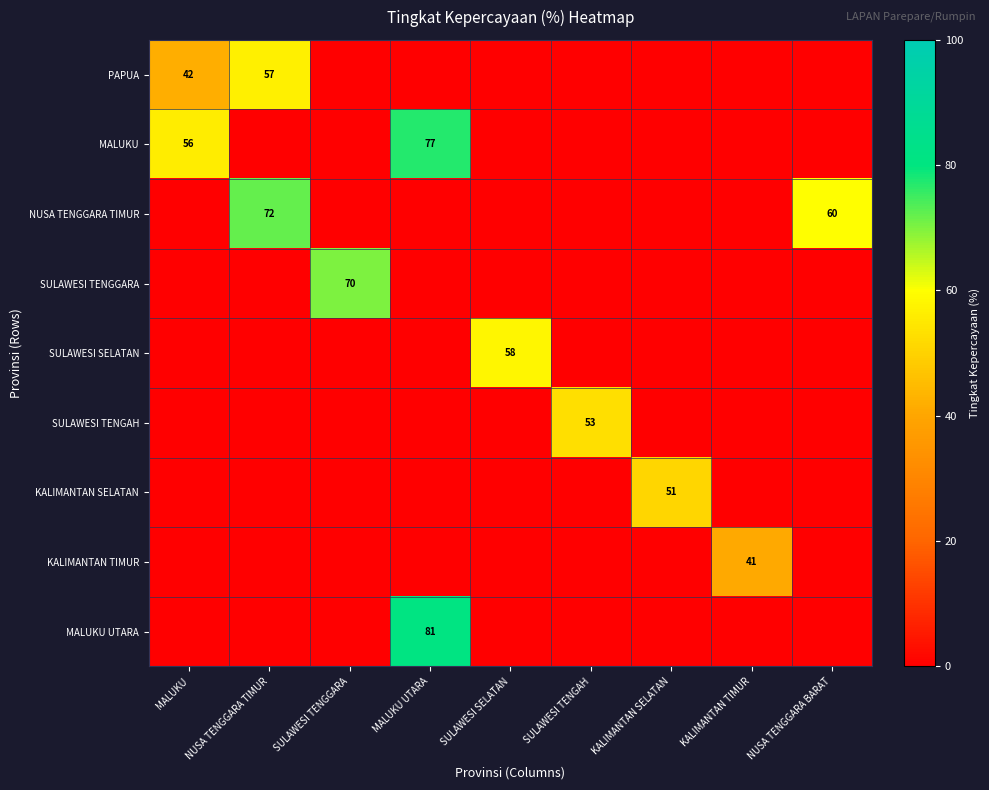

What is the difference between the highest and lowest values at SULAWESI SELATAN?

58